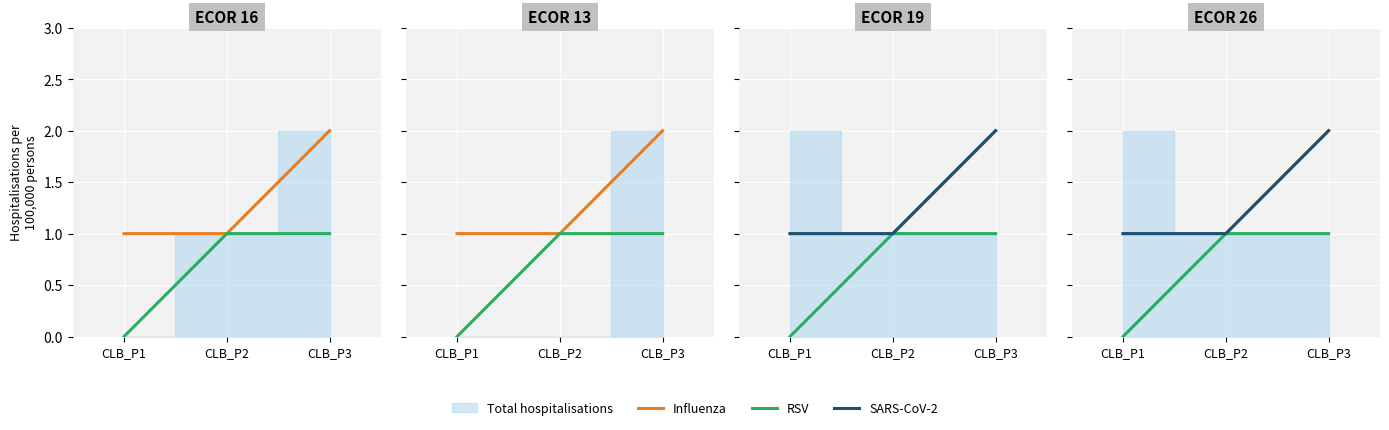

Reading left to right, transcribe all the data shown in this chart.

Influenza: 1	1	2
RSV: 0	1	1
SARS-CoV-2: 1	1	2